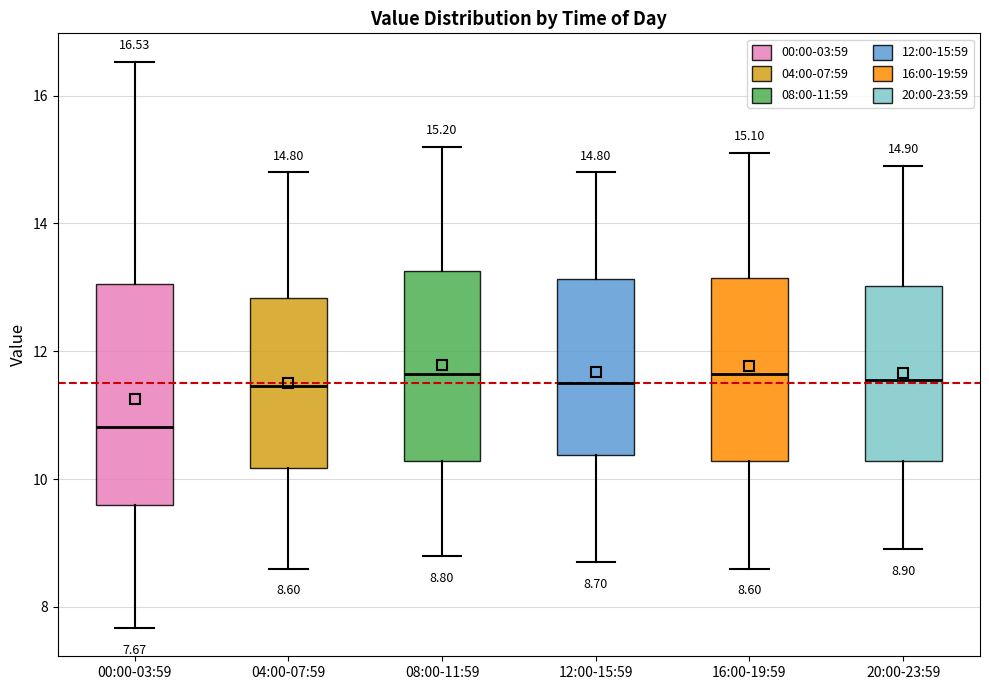

Which box has the lowest median line?

00:00-03:59